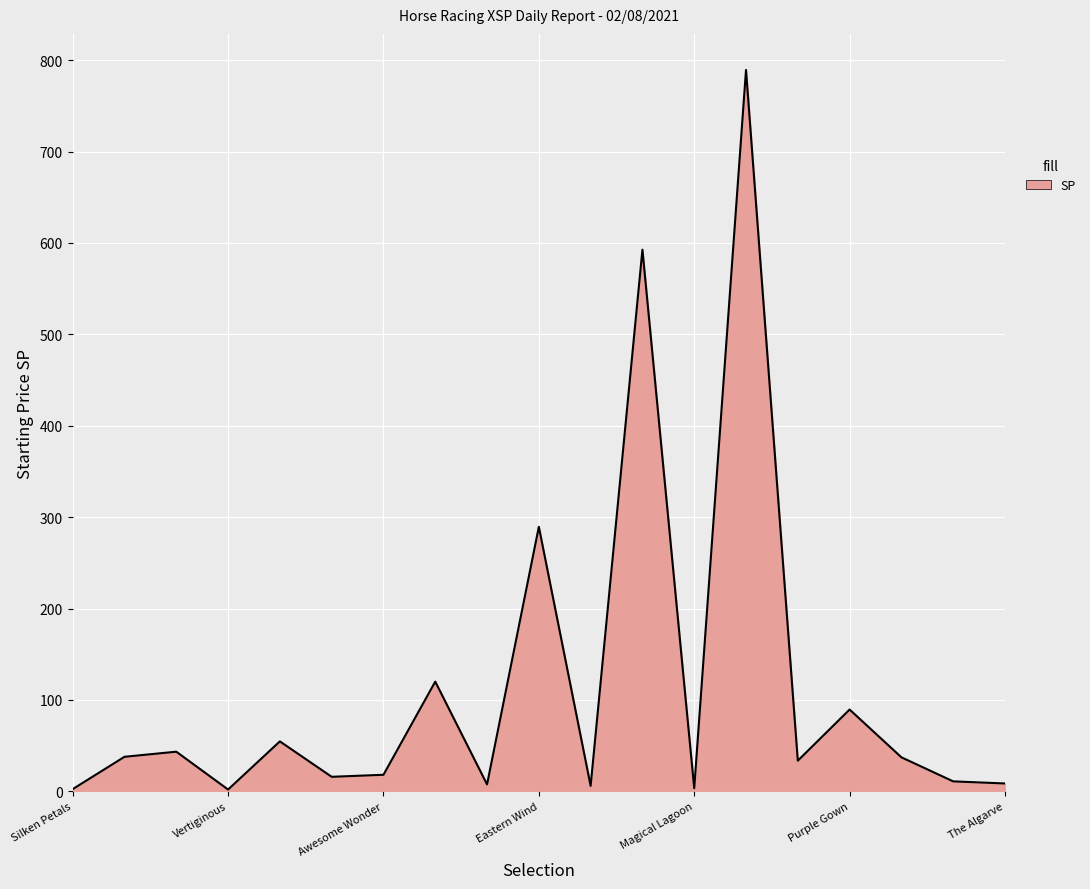

What is the difference between the second highest and second lowest values?

590.2